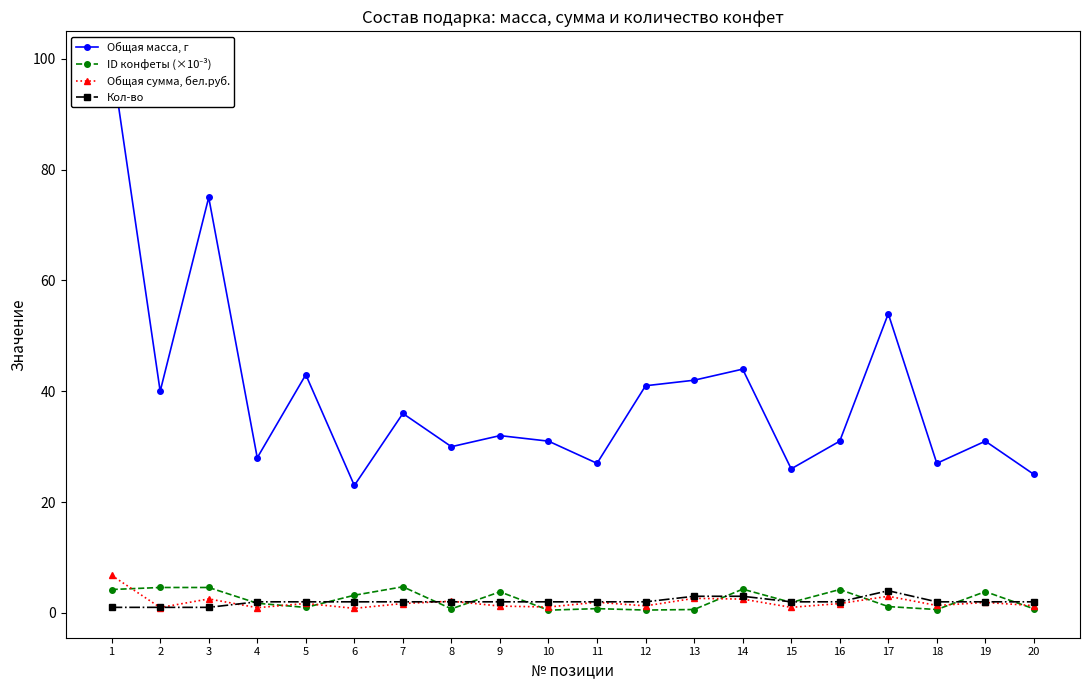

At which label does Общая масса, г reach its peak?

1